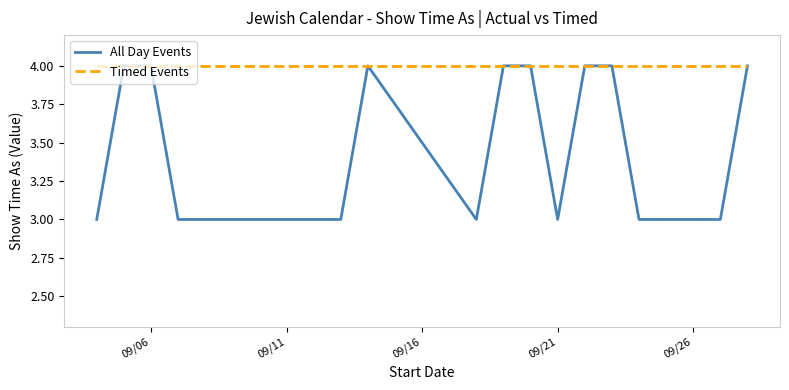

What is the minimum value shown in the chart?

3